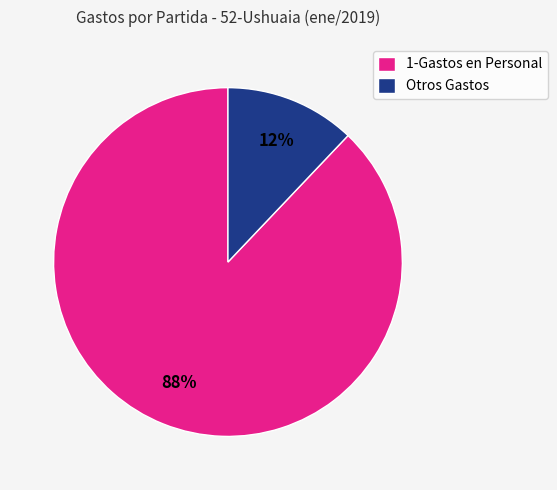

Count the number of slices in the pie.

2